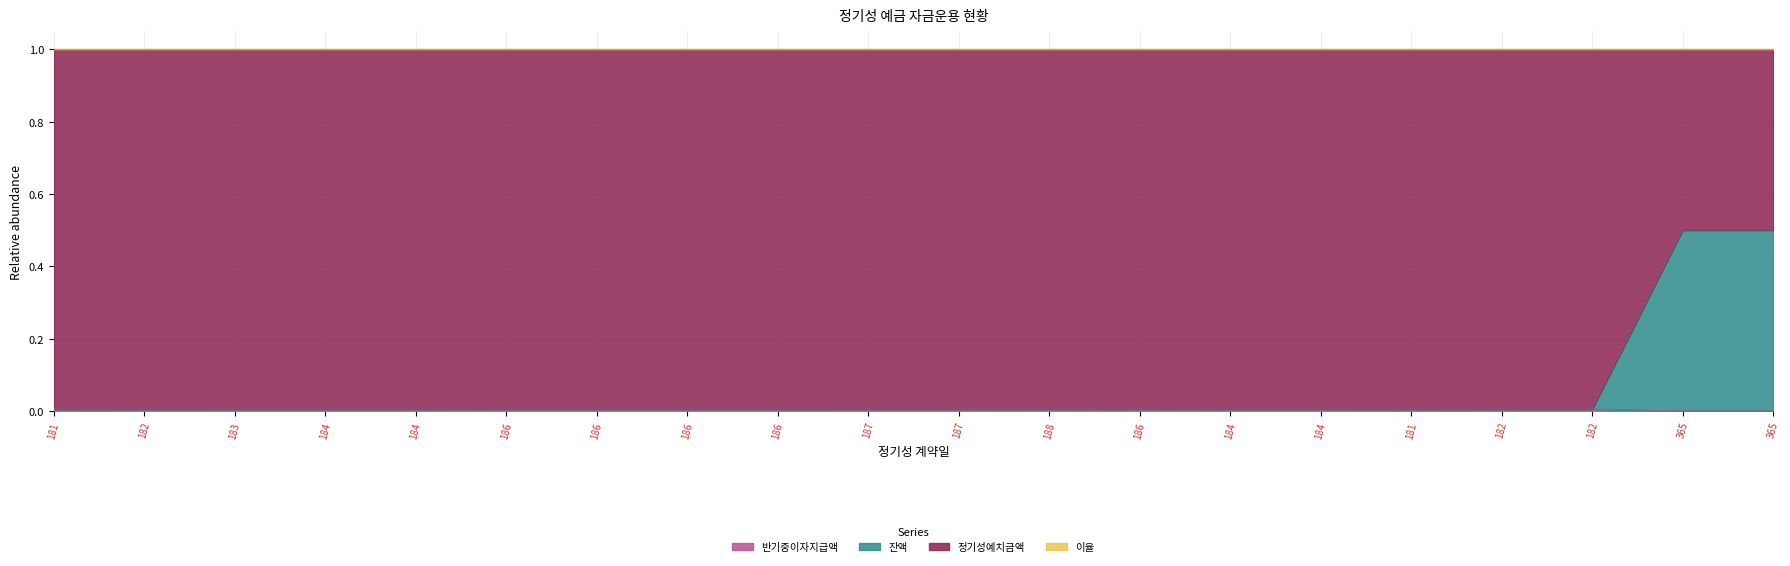

Which series changed the most between 184 and 365?

잔액